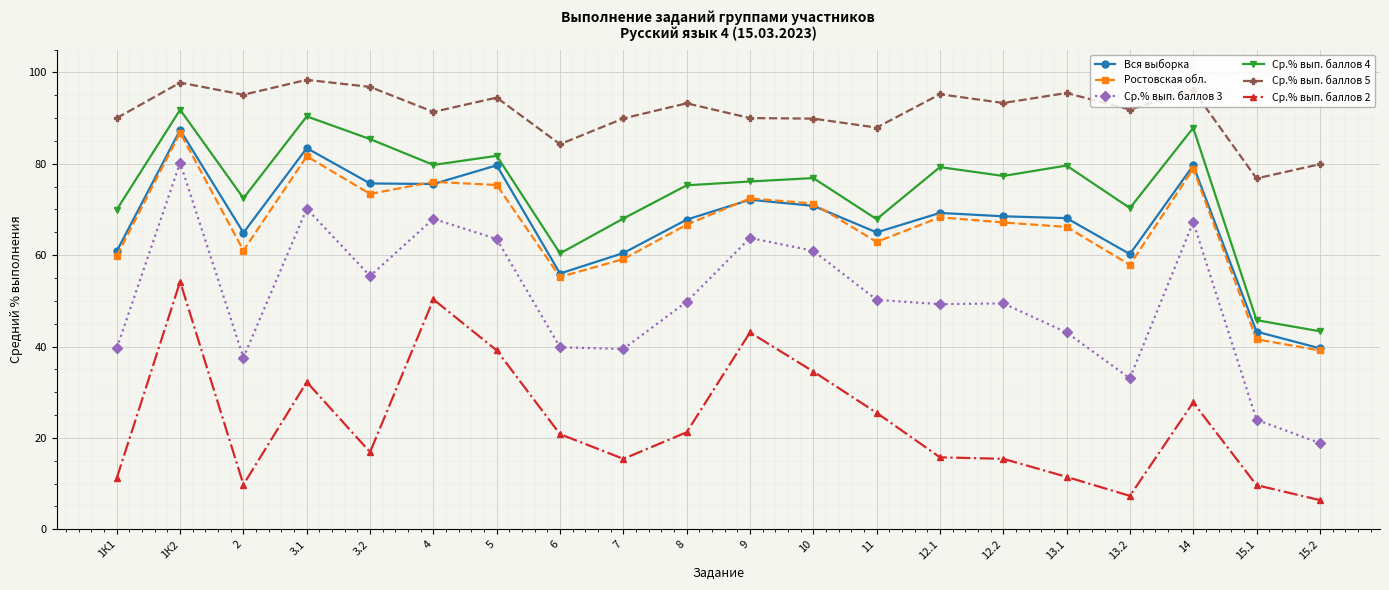

True or false: Ср.% вып. баллов 5 and Ср.% вып. баллов 4 cross at least once.

False